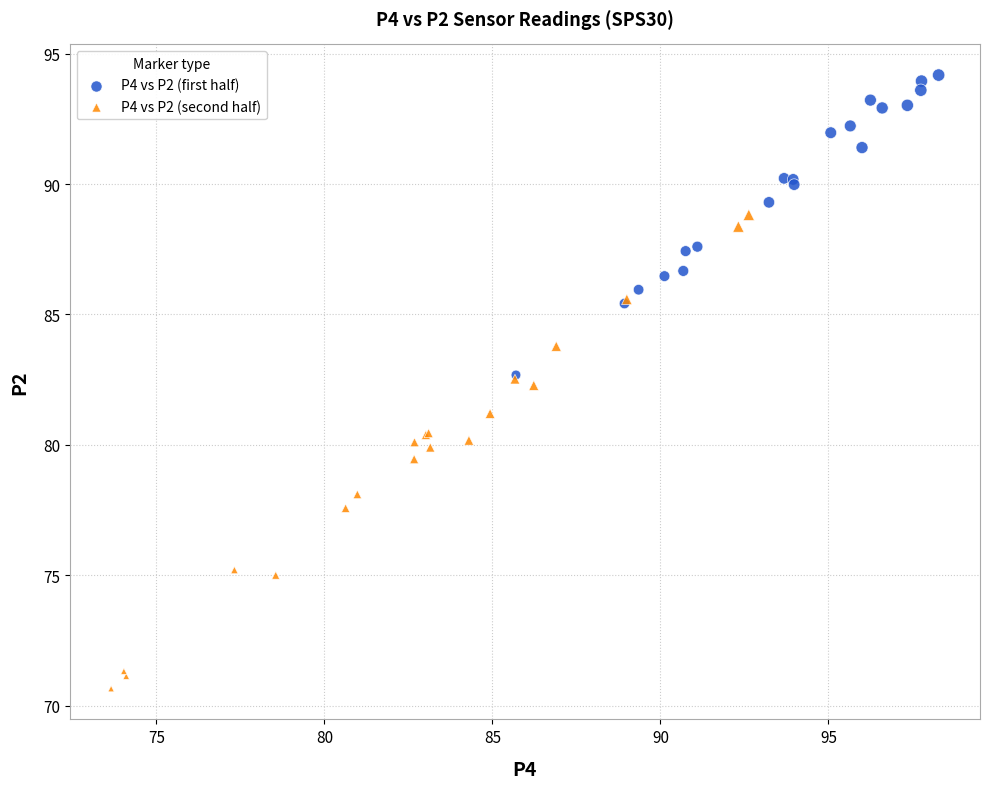

Which series has the largest Y range (max minus min)?

P4 vs P2 (second half)